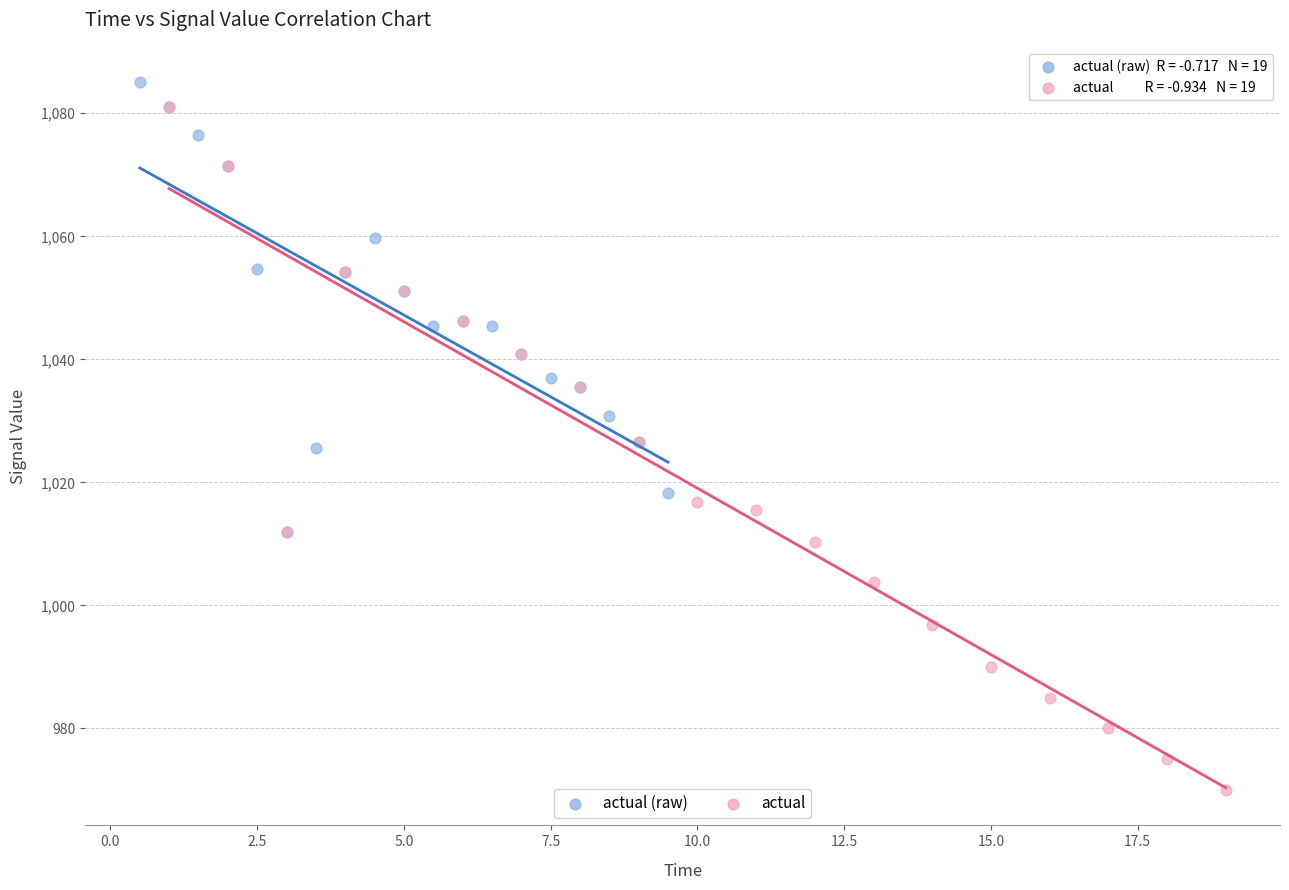

Which series reaches the maximum Y coordinate?

actual (raw)